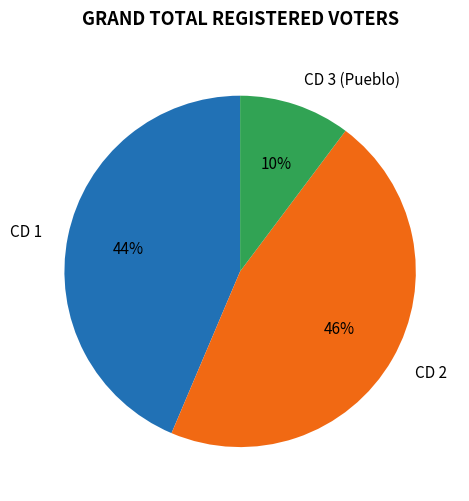

Count the number of slices in the pie.

3